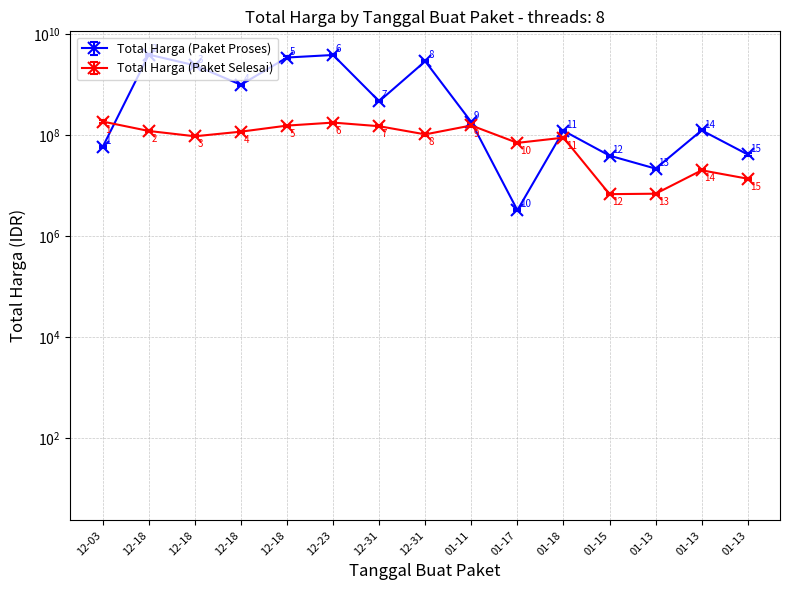

Where is Total Harga (Paket Proses) nearest to the value 1946323300?

12-18